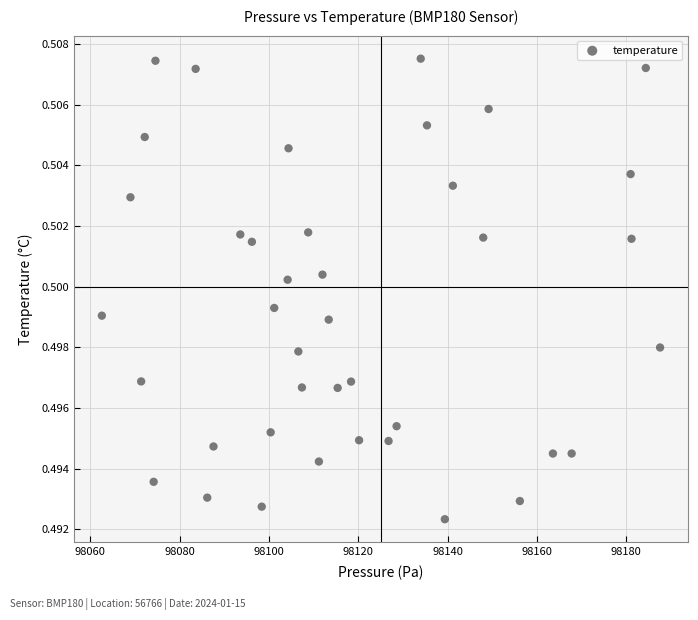

What is the range of X values (max minus min)?

125.0